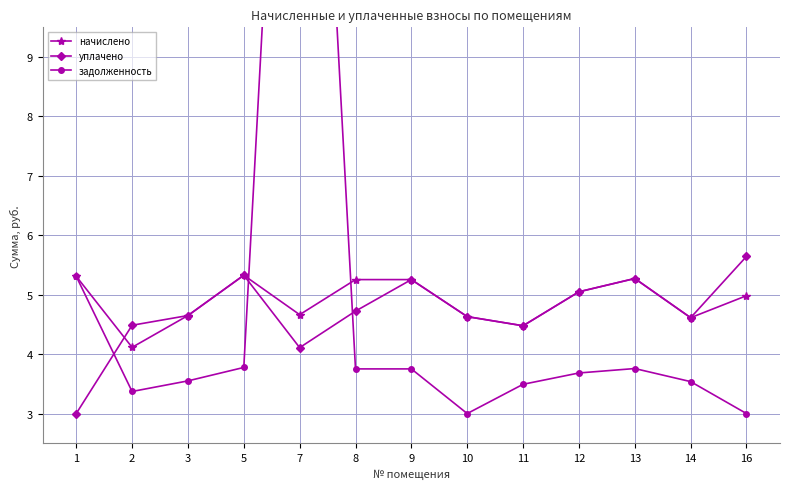

What is the difference between the maximum and second lowest values in the начислено series?

0.9